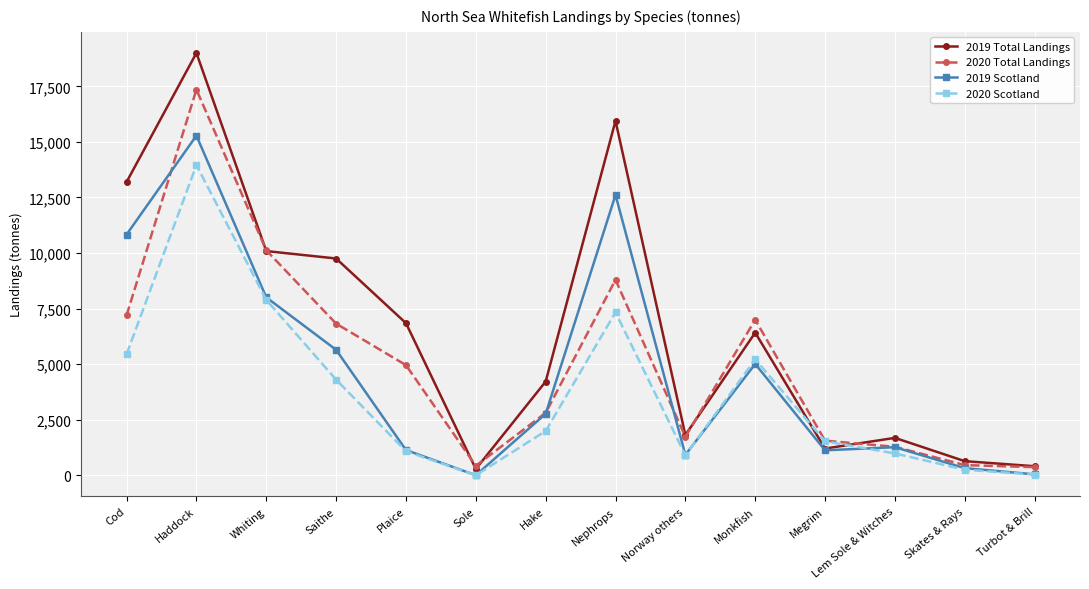

Rank the series by their maximum value, from highest to lowest.

2019 Total Landings, 2020 Total Landings, 2019 Scotland, 2020 Scotland